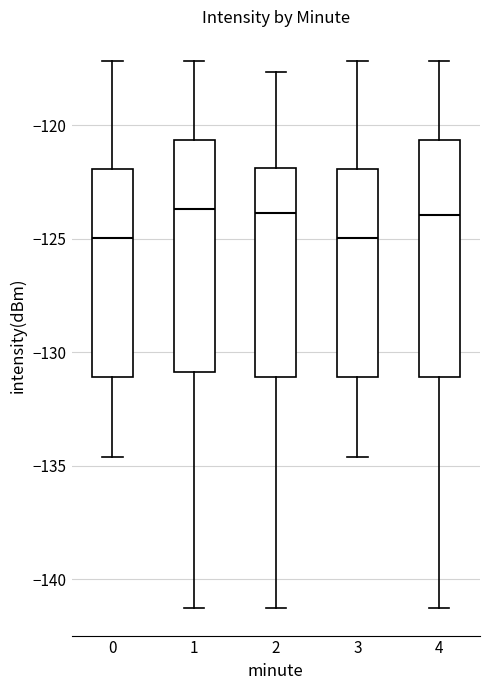

Reading left to right, transcribe this box plot: for each box, give where its median line is, the range the box spans, and where its two whiskers end, as read against the y-axis. The values are not printed on the chart, so give them approximately, as read against the axis.

0: median -125.0, box -131.0 to -122.0, whiskers -134.5 to -117.0
1: median -123.5, box -131.0 to -120.5, whiskers -141.5 to -117.0
2: median -124.0, box -131.0 to -122.0, whiskers -141.5 to -117.5
3: median -125.0, box -131.0 to -122.0, whiskers -134.5 to -117.0
4: median -124.0, box -131.0 to -120.5, whiskers -141.5 to -117.0